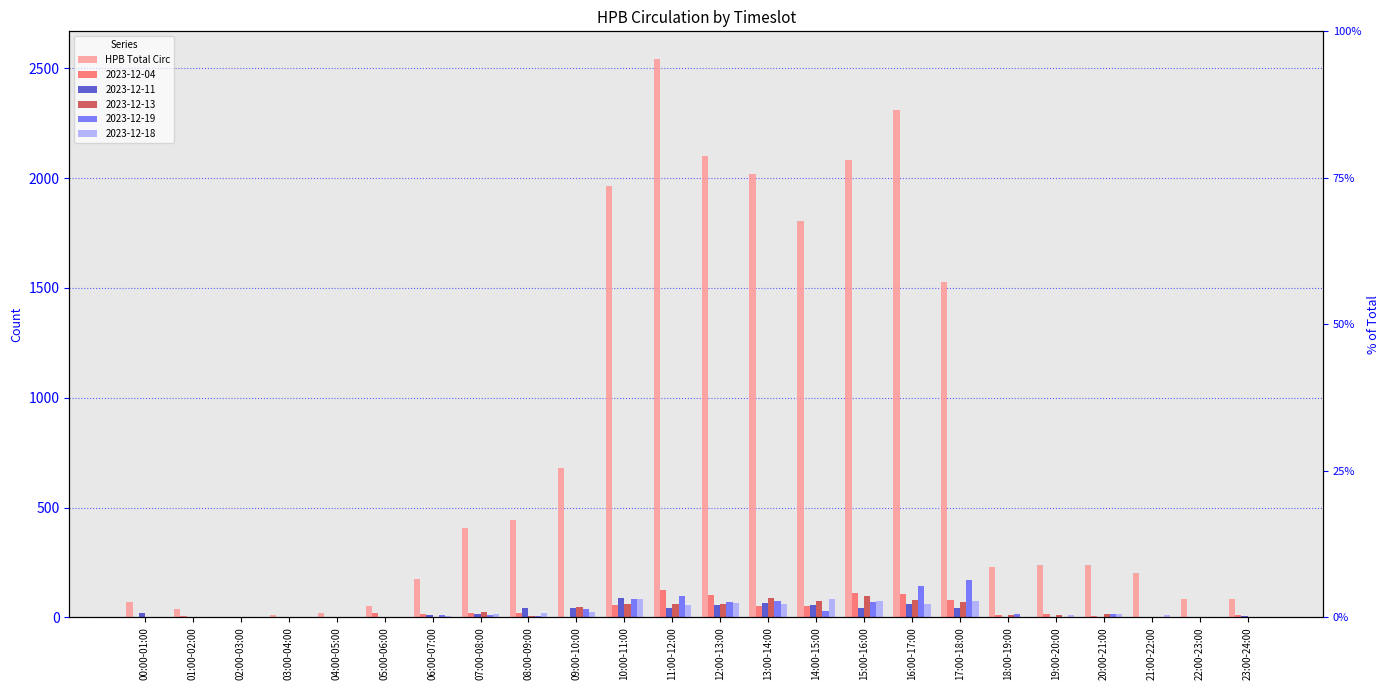

Is it true that the value at 16:00-17:00 is 742?

False